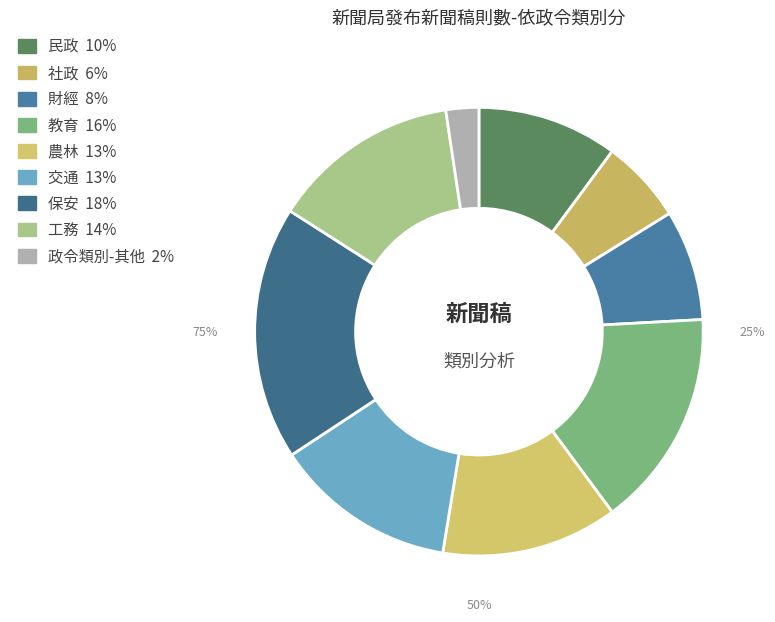

Is 農林 the majority of the pie?

No